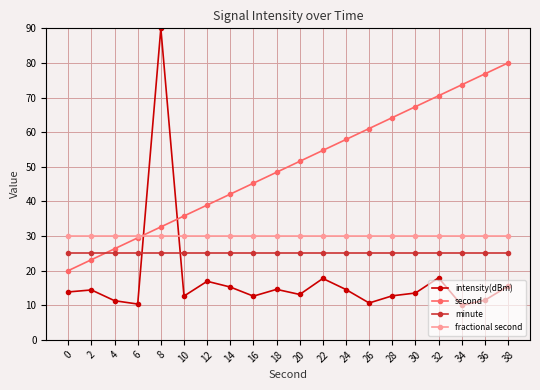

What are all the series names shown in the legend?

intensity(dBm), second, minute, fractional second